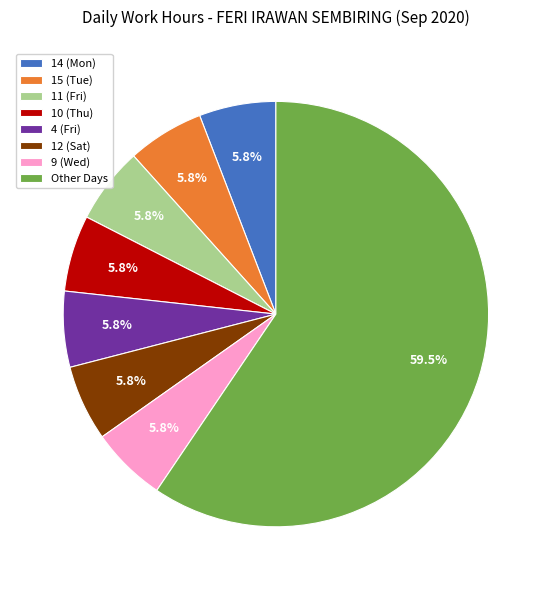

What is the ratio of the value at 11 (Fri) to the value at 10 (Thu)?

1.0